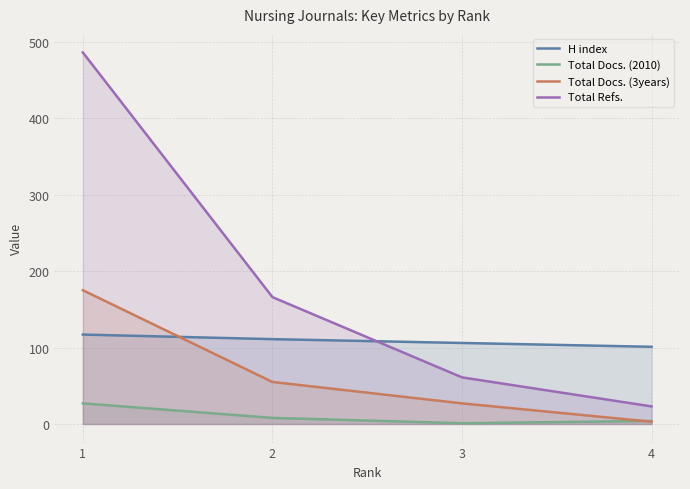

Where is the first local minimum for Total Docs. (2010)?

3